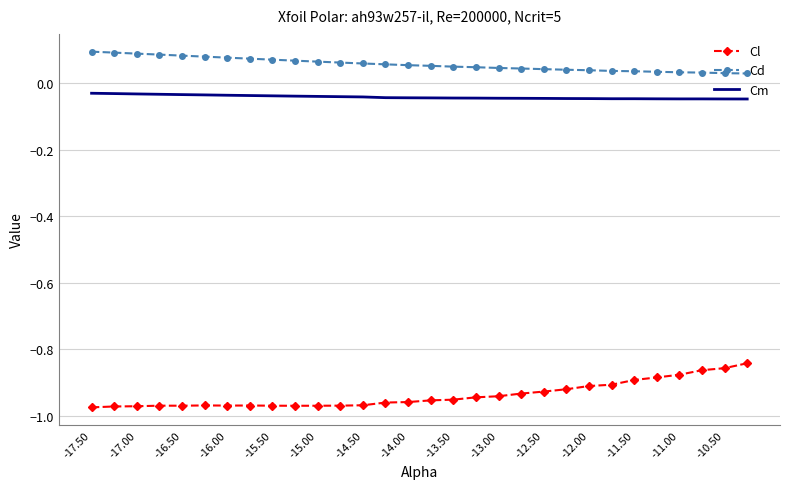

True or false: Cm and Cl intersect in this chart.

False